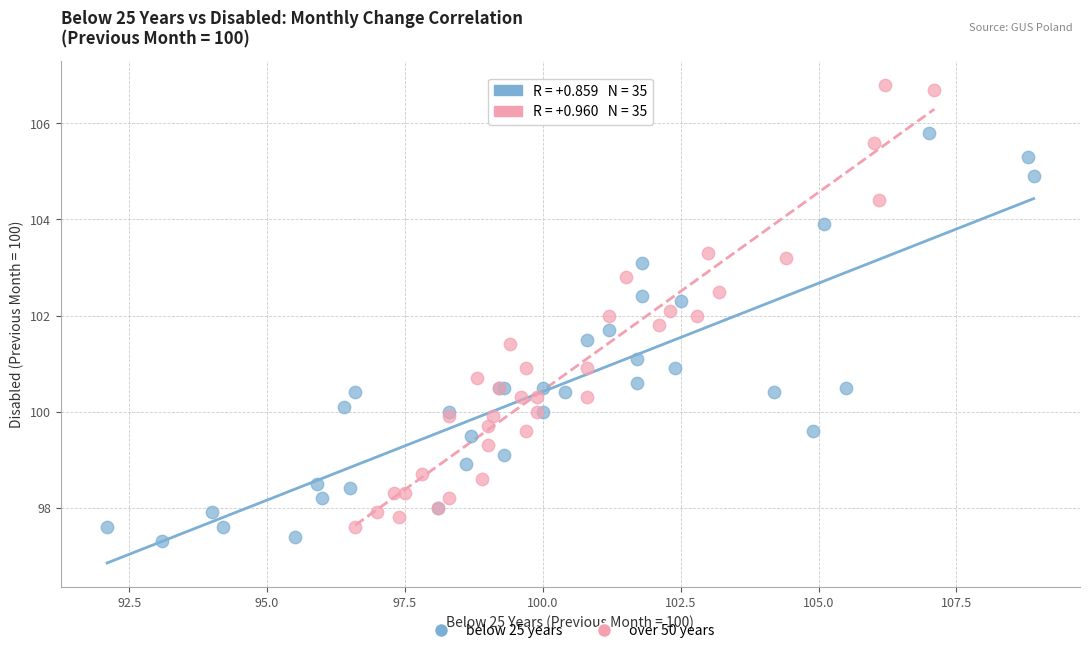

Which series has the largest Y range (max minus min)?

over 50 years